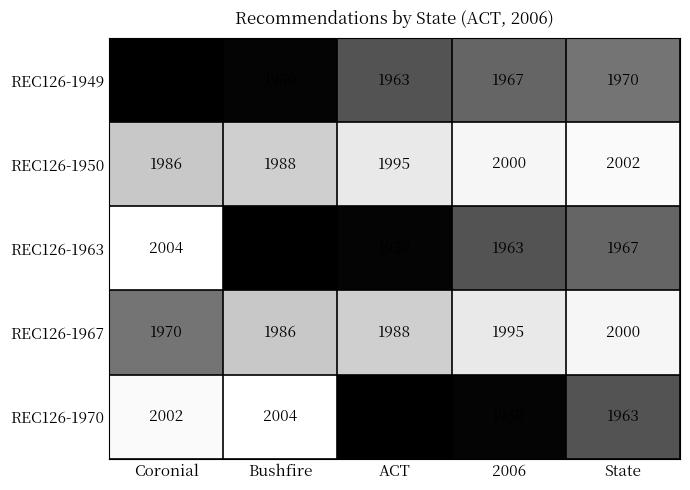

What is the total value across all series at ACT?

9845